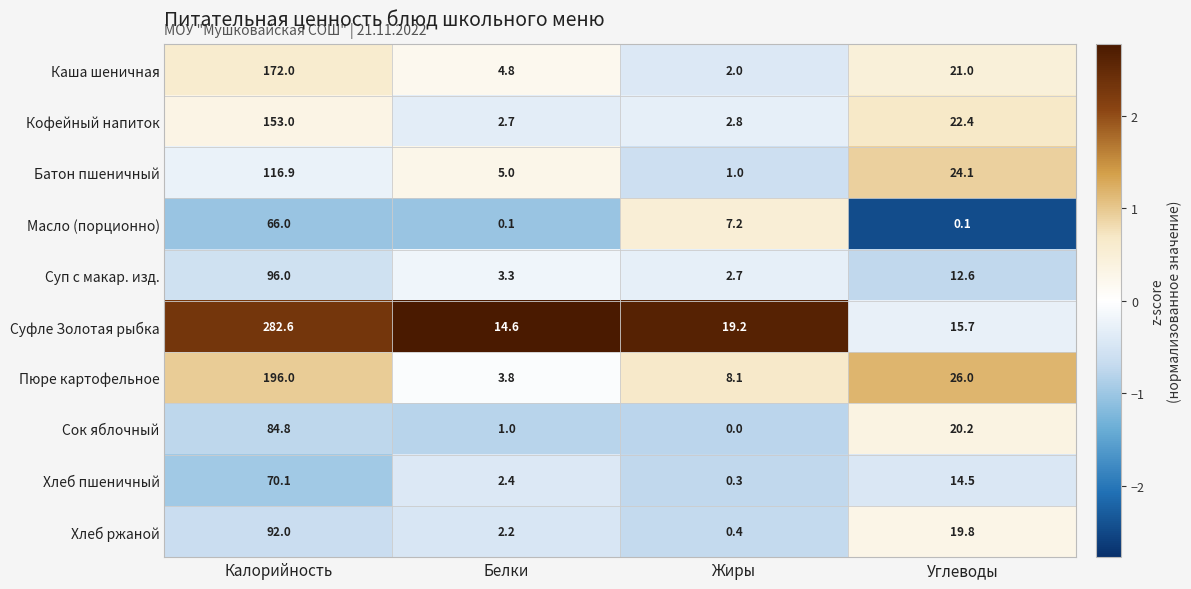

True or false: Хлеб пшеничный has a value of 46.0 at Калорийность.

False